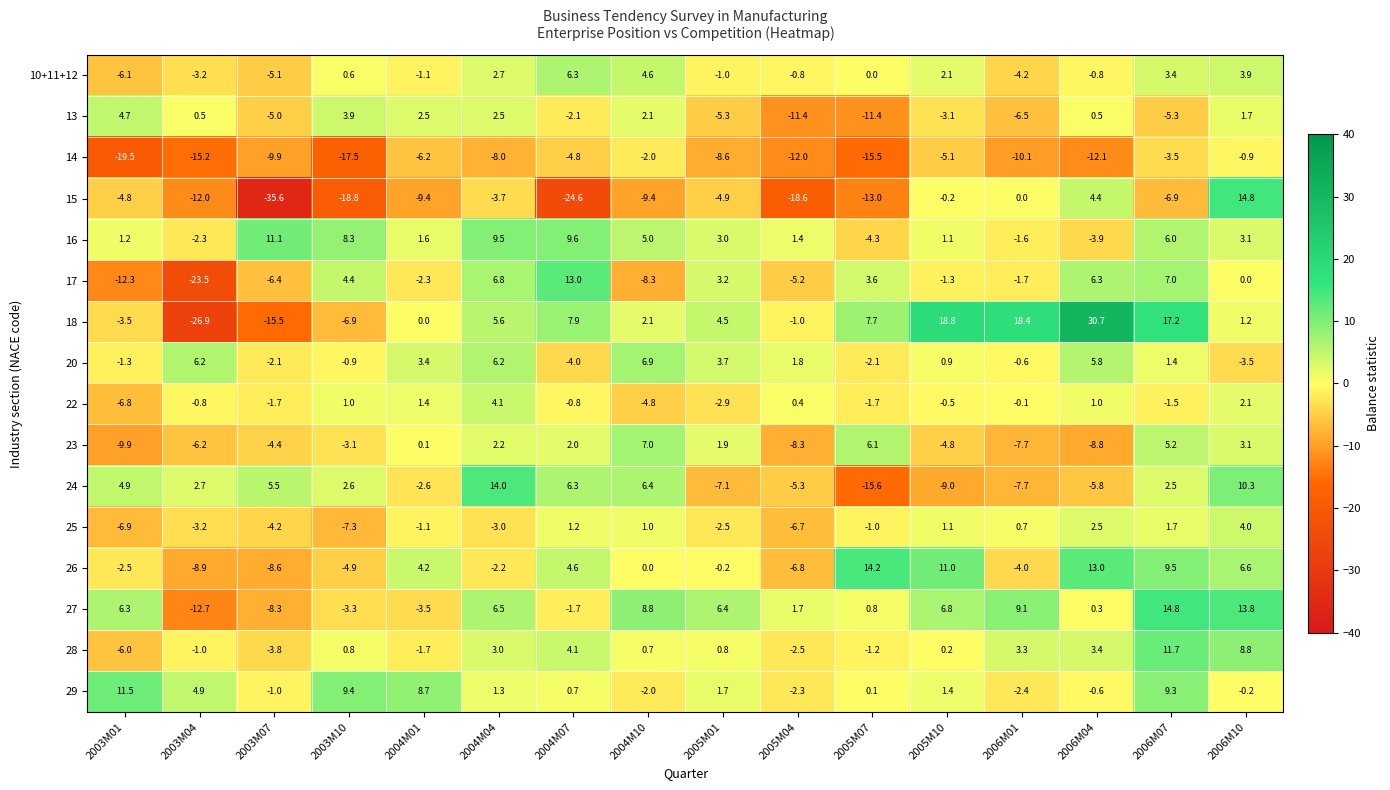

Which series has the widest spread of values?

18